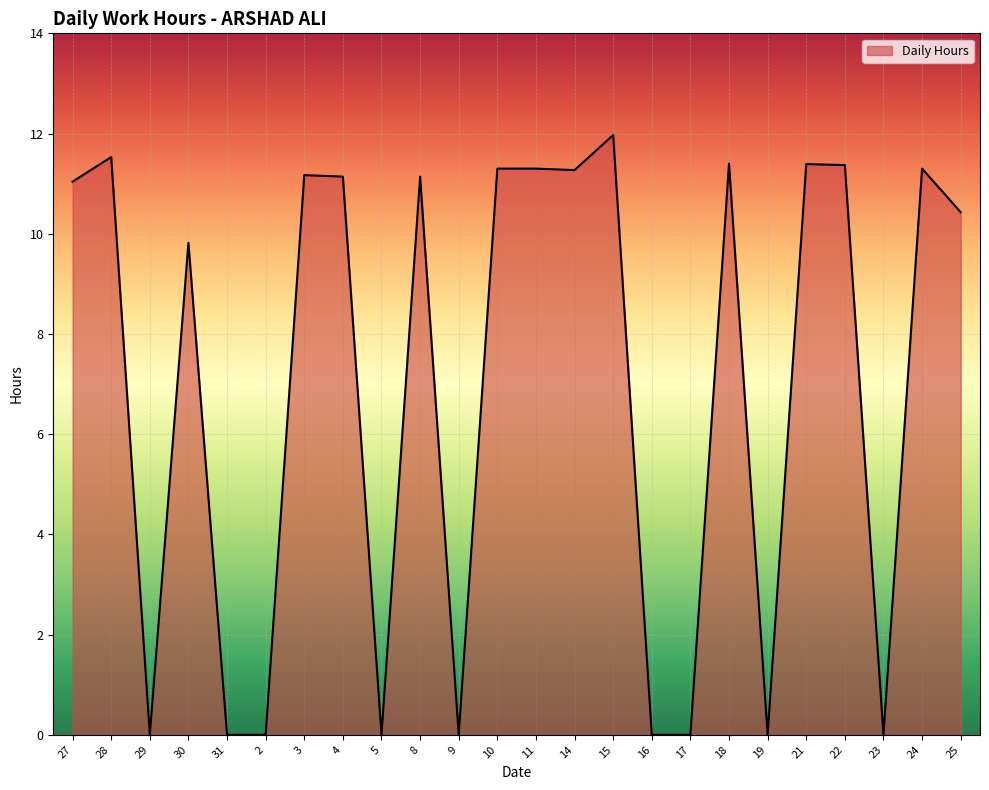

Where is the first local maximum?

28